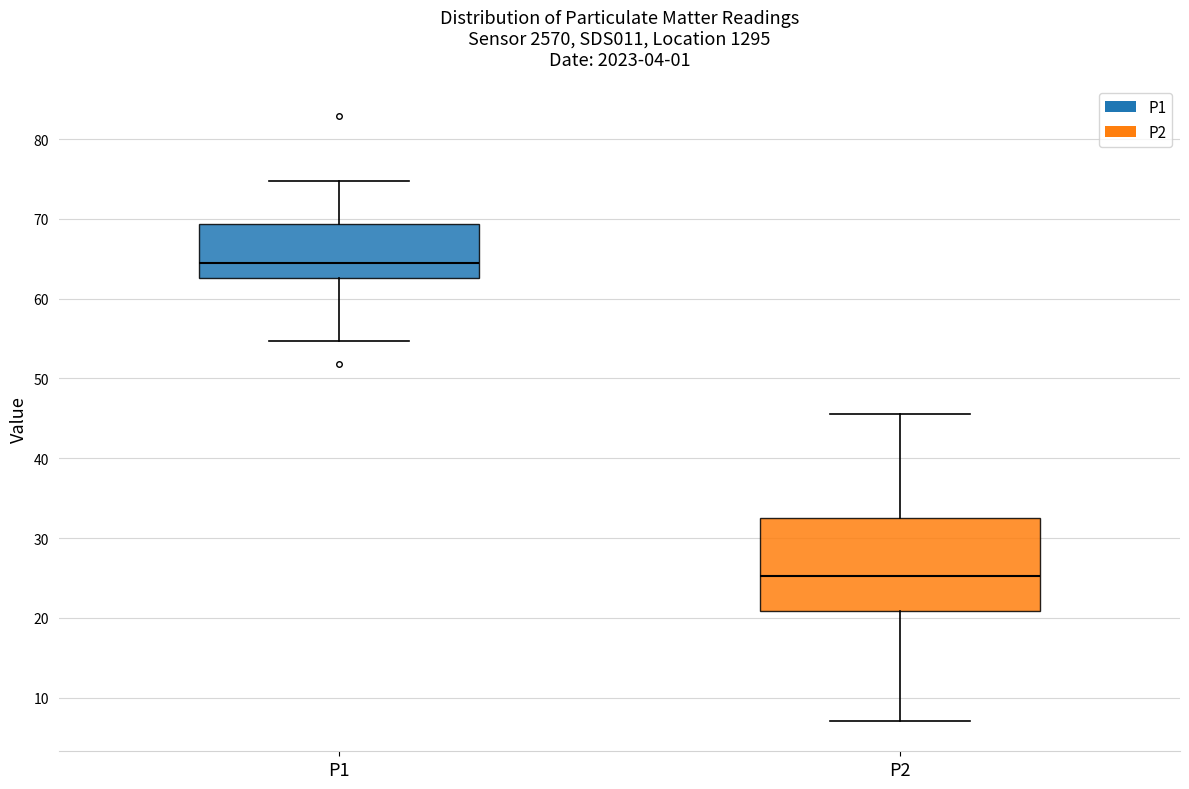

Reading left to right, transcribe this box plot: for each box, give where its median line is, the range the box spans, and where its two whiskers end, as read against the y-axis. The values are not printed on the chart, so give them approximately, as read against the axis.

P1: median 65, box 63 to 69, whiskers 55 to 75
P2: median 25, box 21 to 32, whiskers 7 to 46